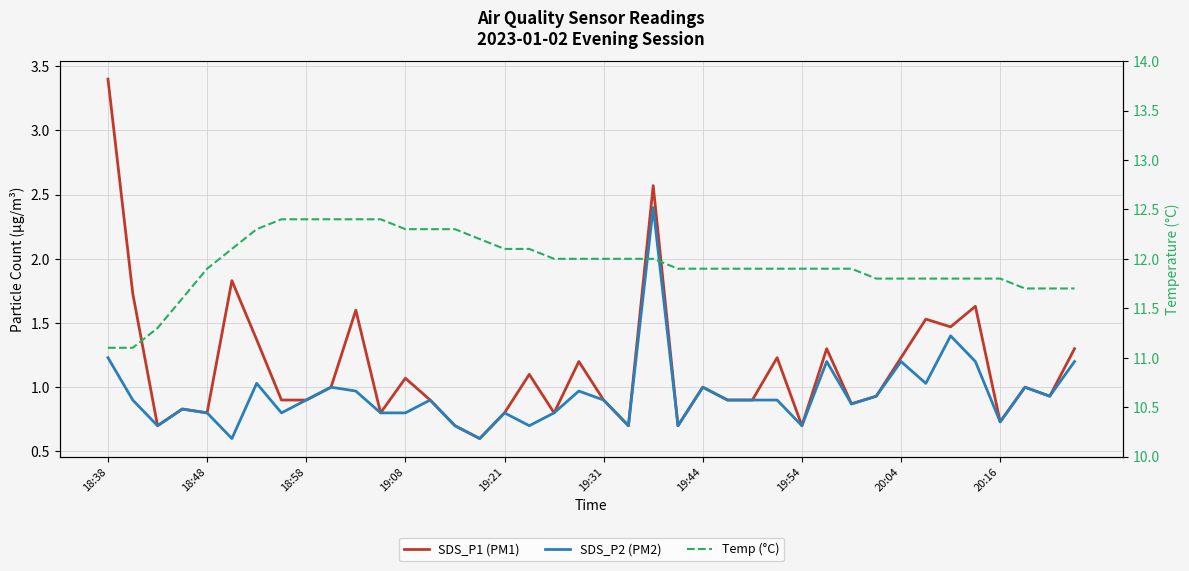

Is the value of SDS_P2 (PM2) at 19:54 greater than the value of SDS_P1 (PM1) at 18:38?

No